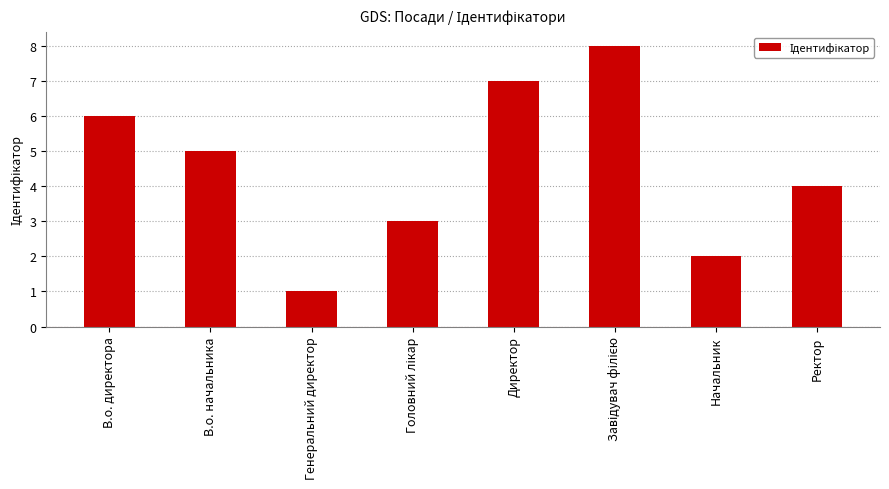

How many data points are less than 5?

4